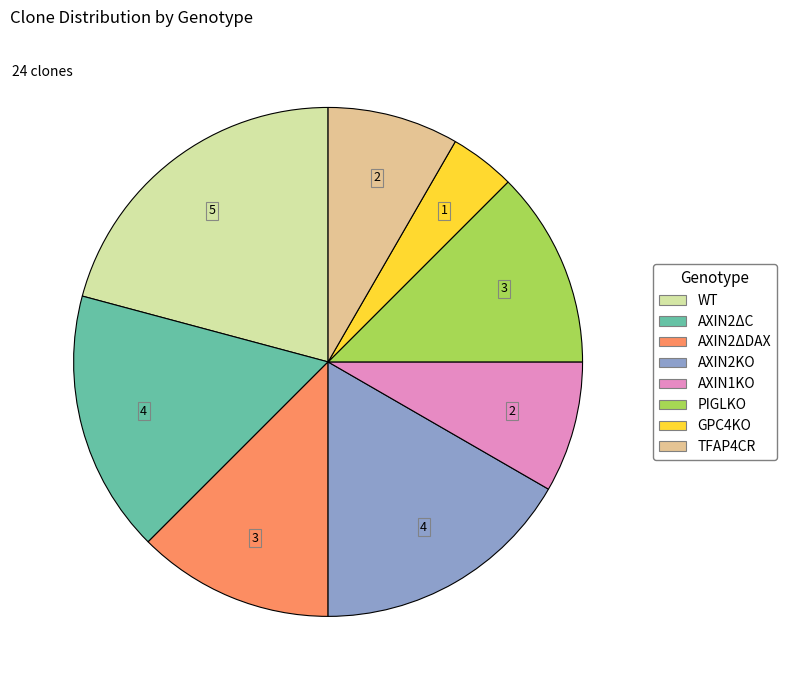

Which slice is the smallest?

GPC4KO